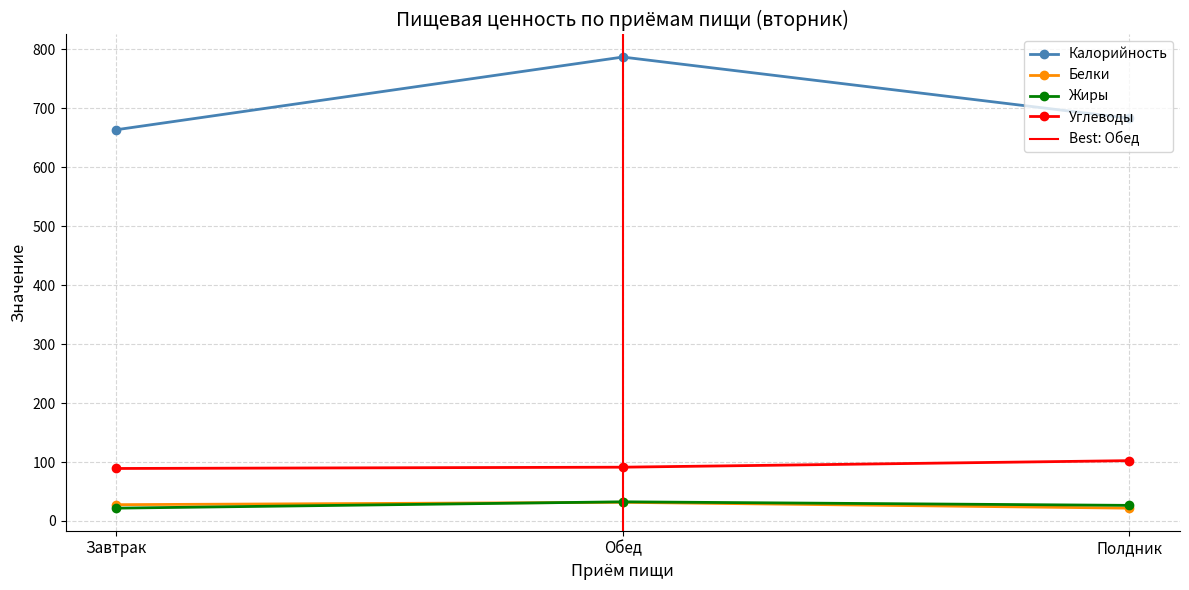

What is the value of the Белки point at the 1st from the left?

27.7